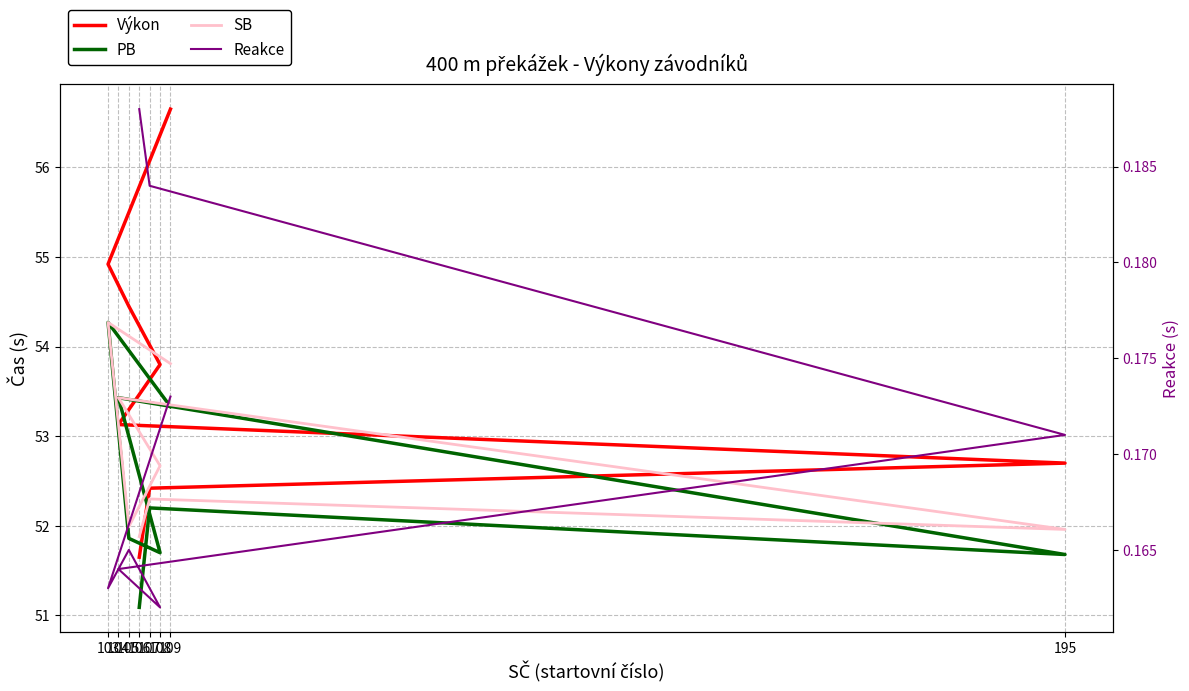

Which has a higher value, 195 or 106?

195